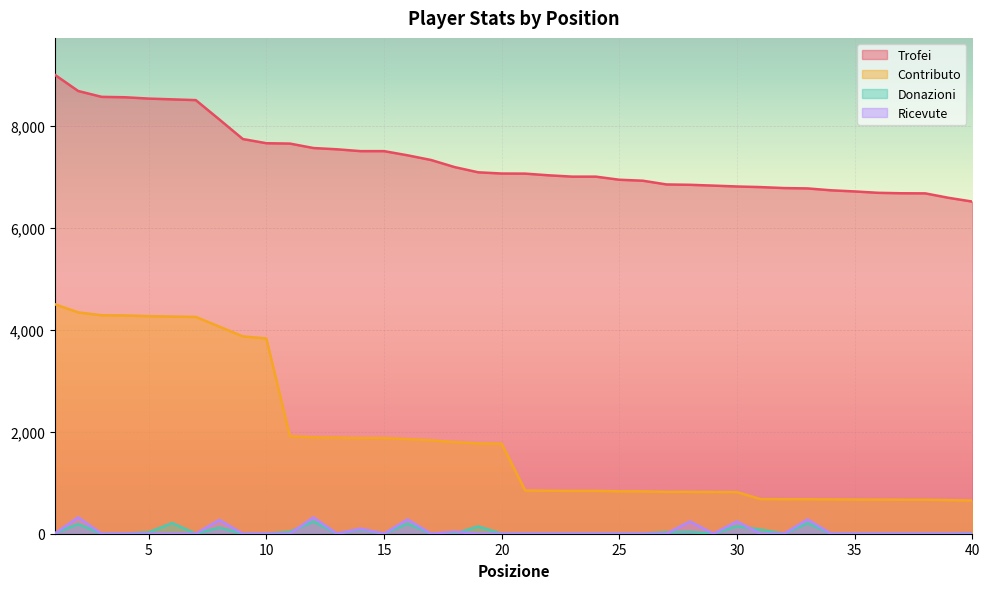

The value of Ricevute at 25 is 0. True or false?

True